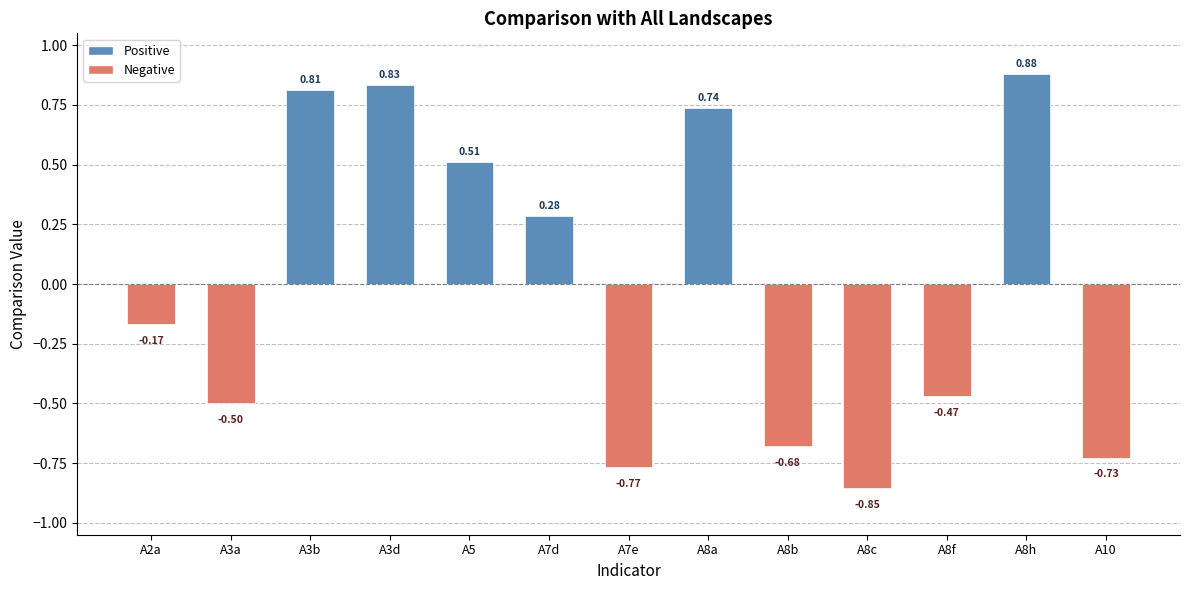

What is the sum of all values?

-0.1